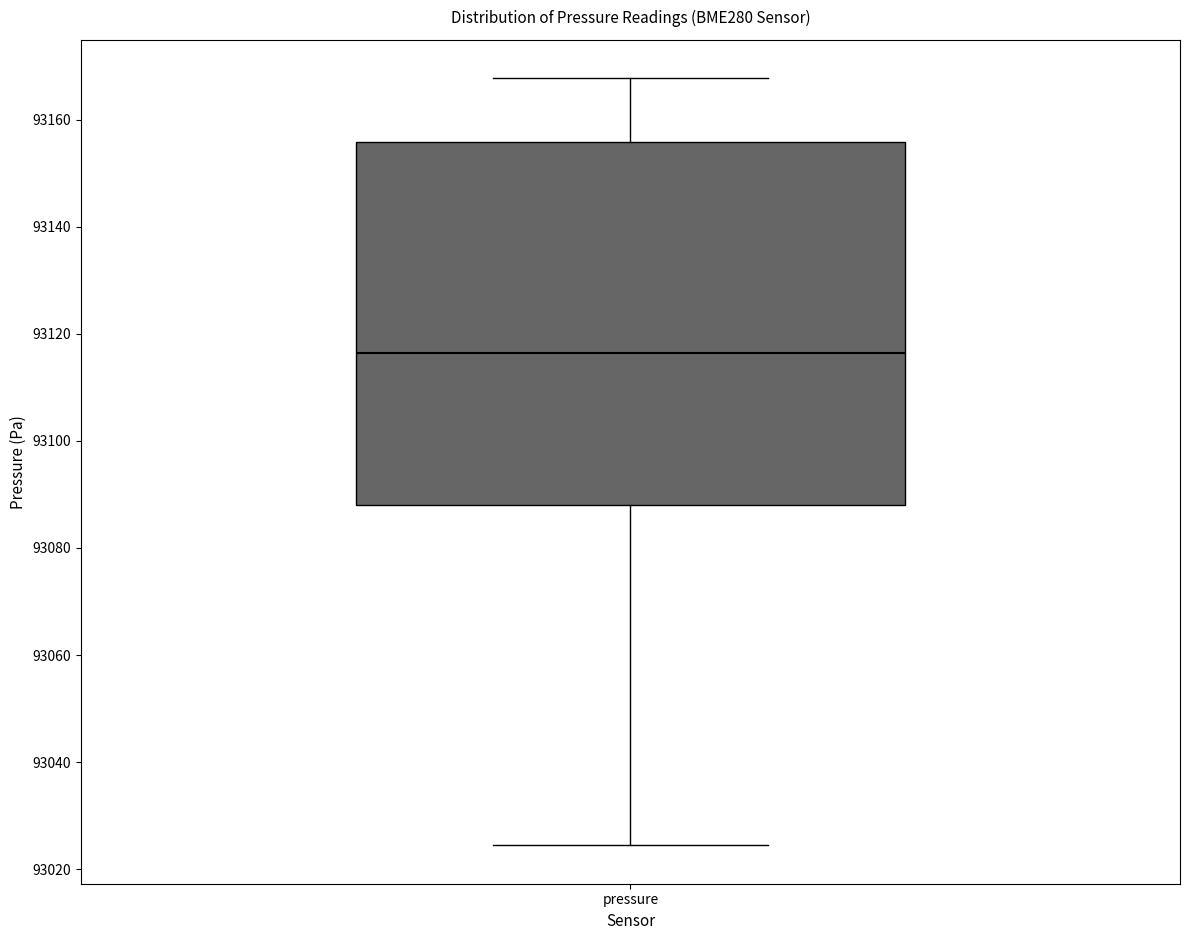

Where does the median line of the box for pressure sit on the y-axis? The values are not printed on the chart, so give them approximately, as read against the axis.

93116